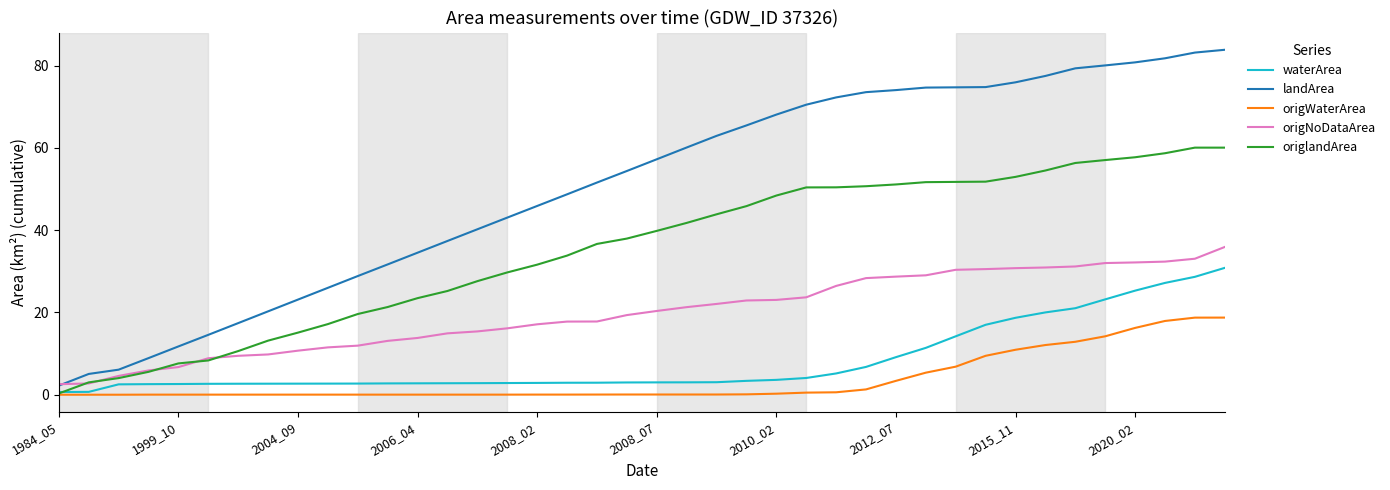

What is the average value of the origNoDataArea series?

19.9